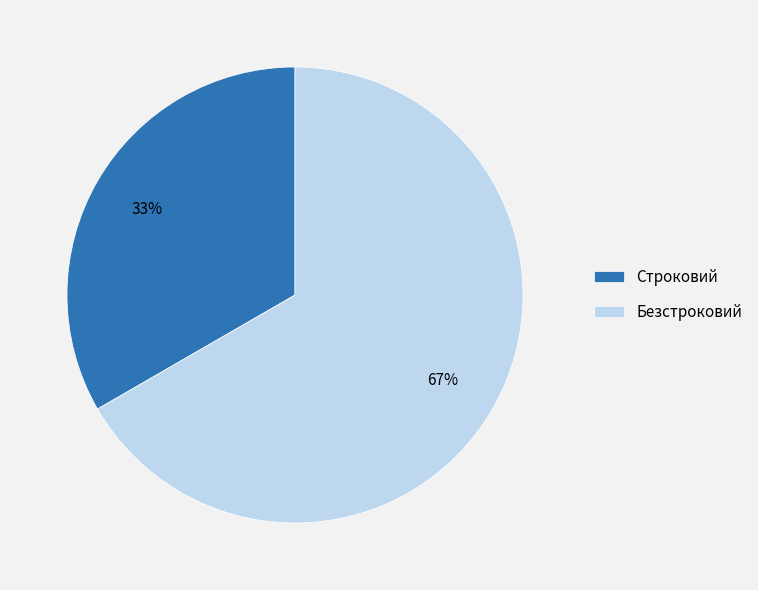

To the nearest percent, what percentage of the pie is Безстроковий?

67%